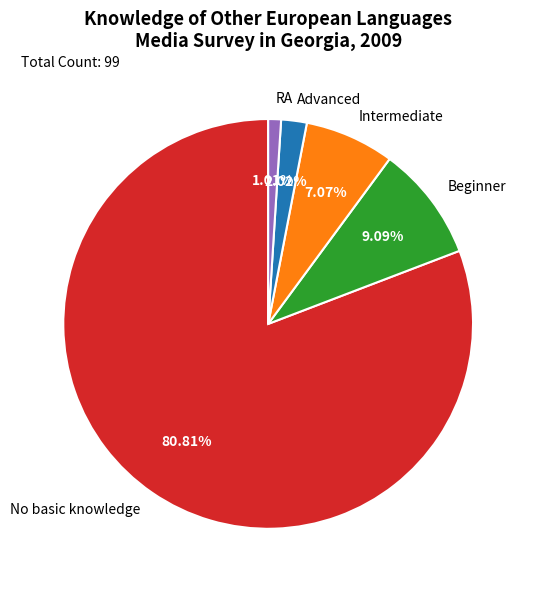

Is it true that No basic knowledge is 81% of the pie?

True